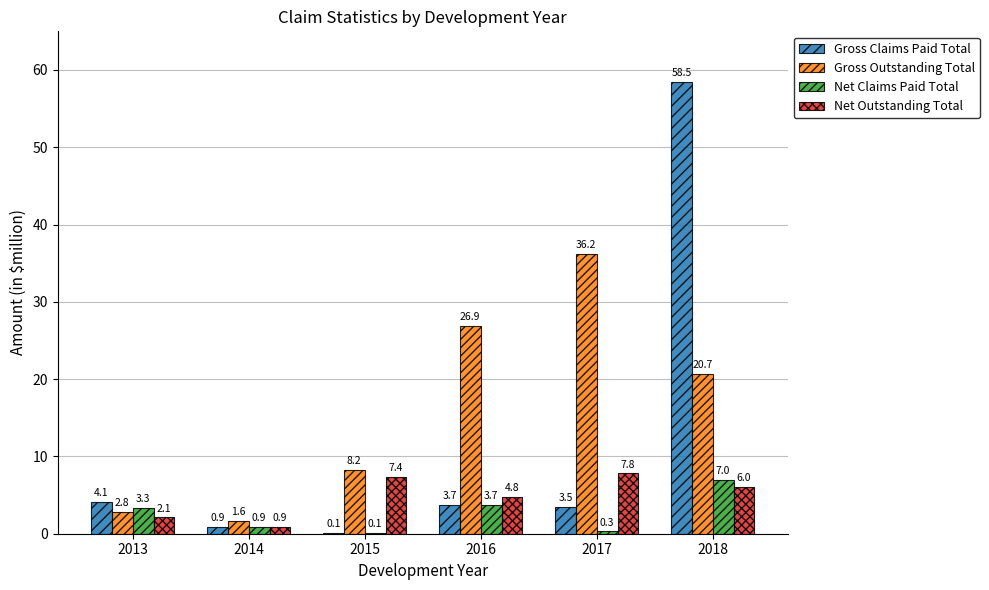

Where does the Net Outstanding Total series first go above 6?

2015